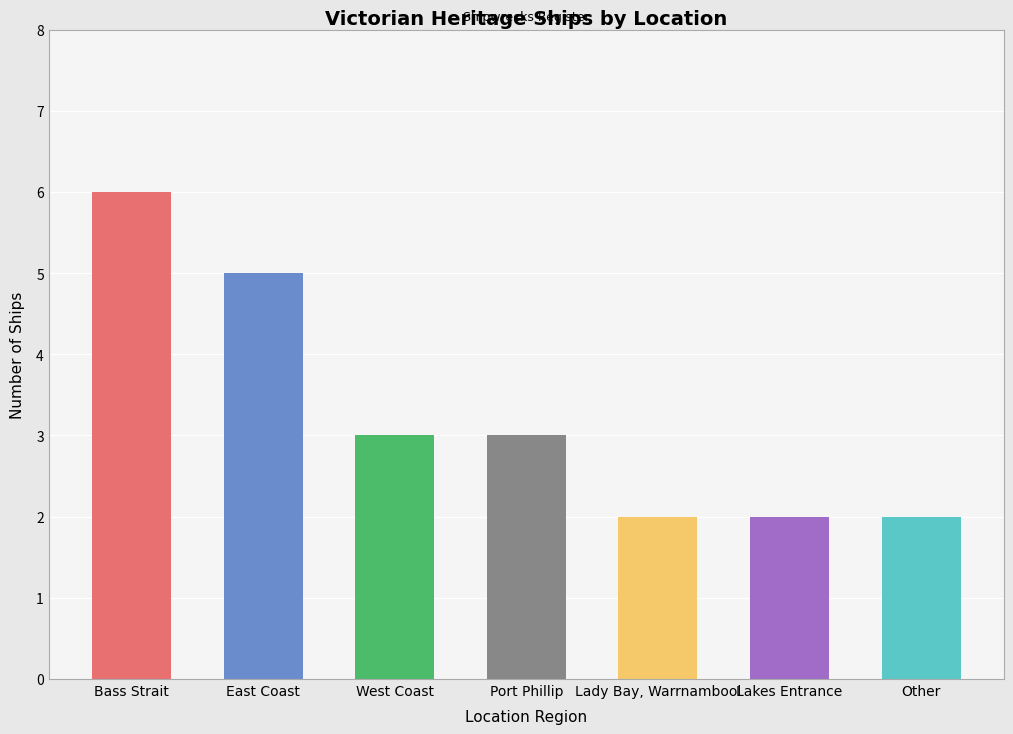

What is the change in value from West Coast to Other?

-1